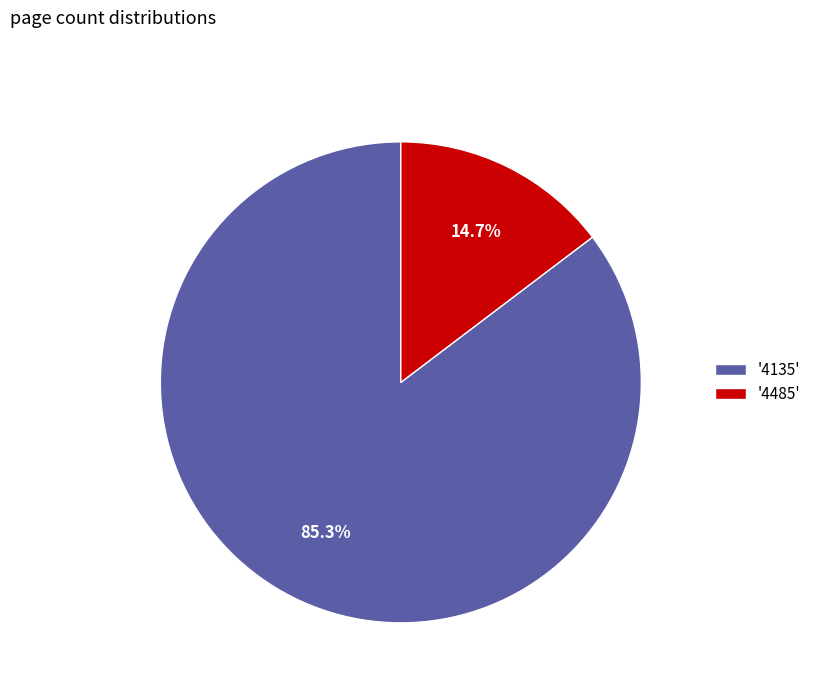

Rank the categories by value from highest to lowest.

'4135', '4485'